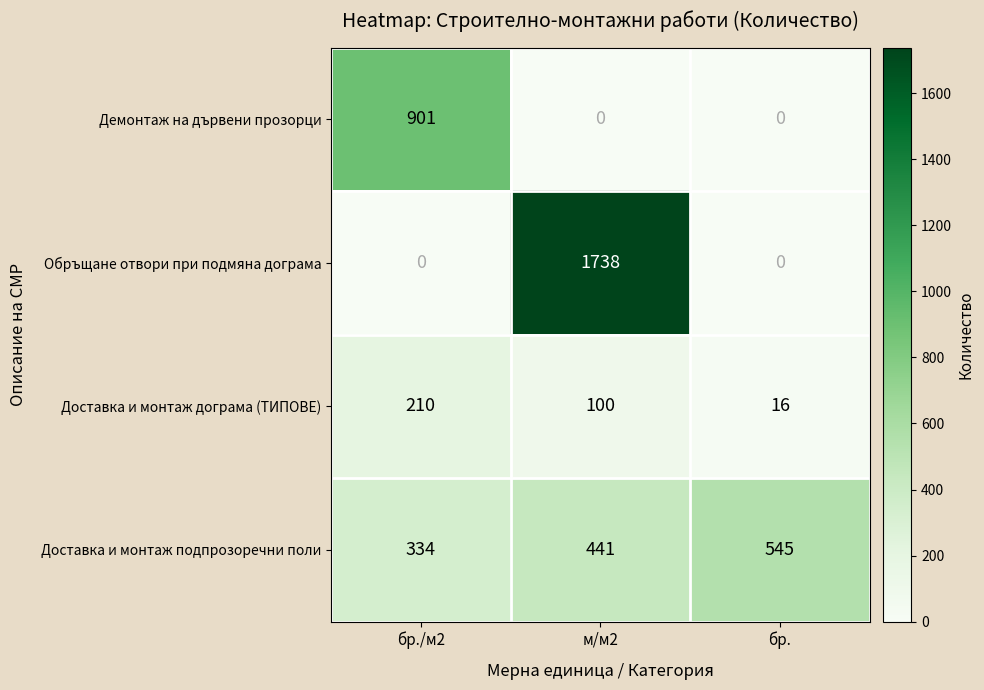

What is the difference between the second highest and minimum values in the Доставка и монтаж подпрозоречни поли series?

107